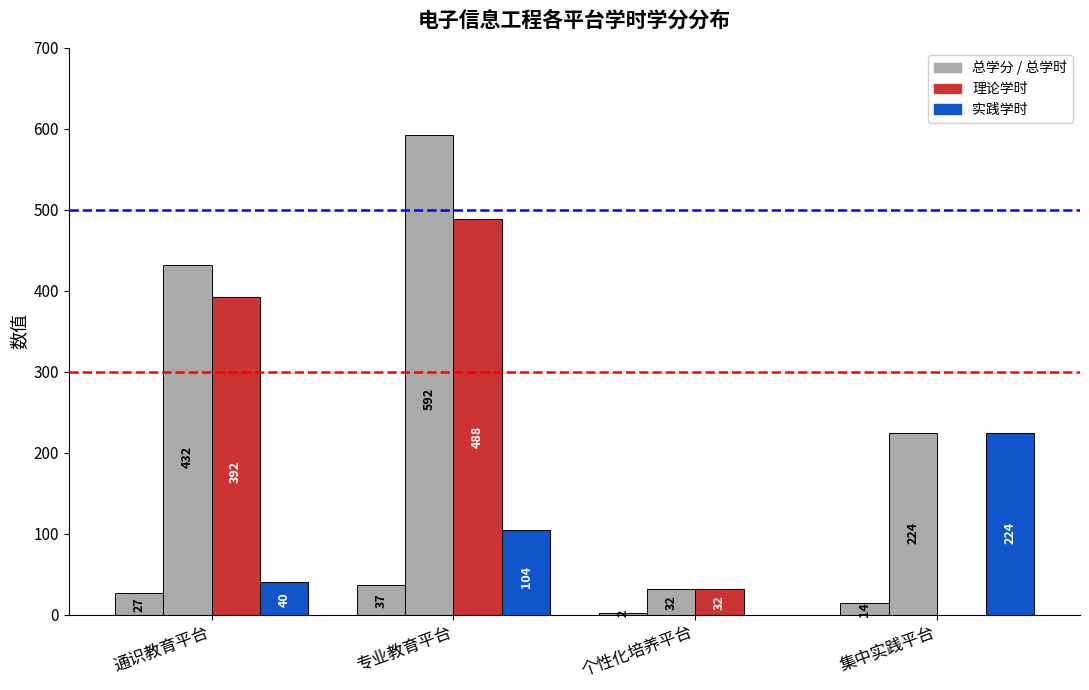

How many groups of bars are there?

4